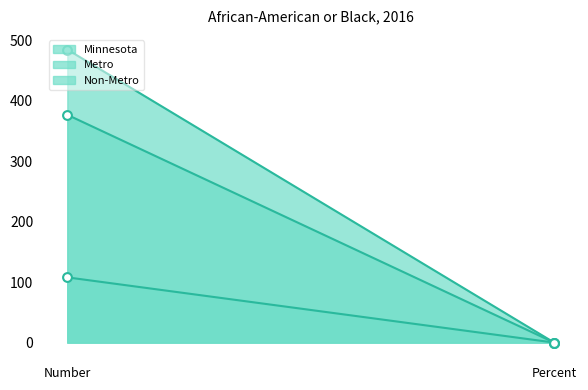

Which series has the largest total across all categories?

Minnesota